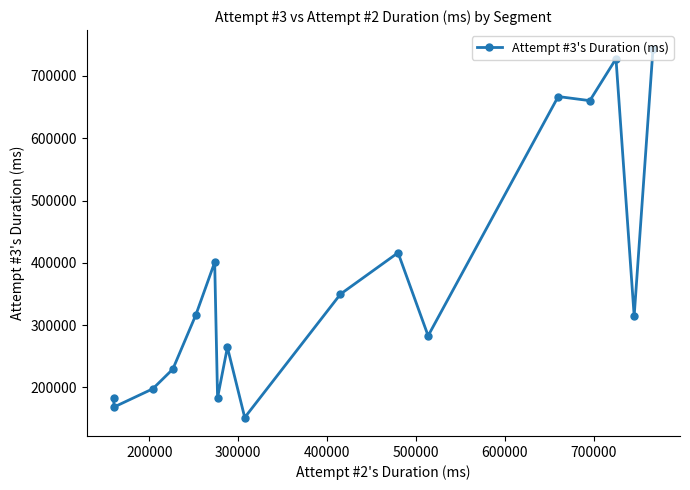

What is the value of the 9th point from the left?

151710